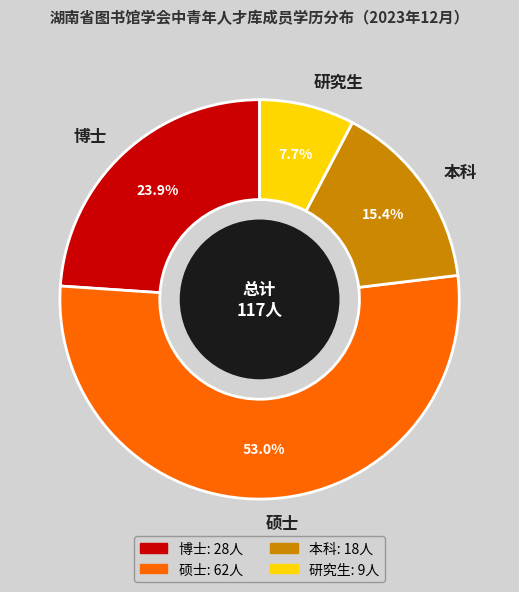

To the nearest percent, what is the combined percentage of 博士 and 本科?

39%